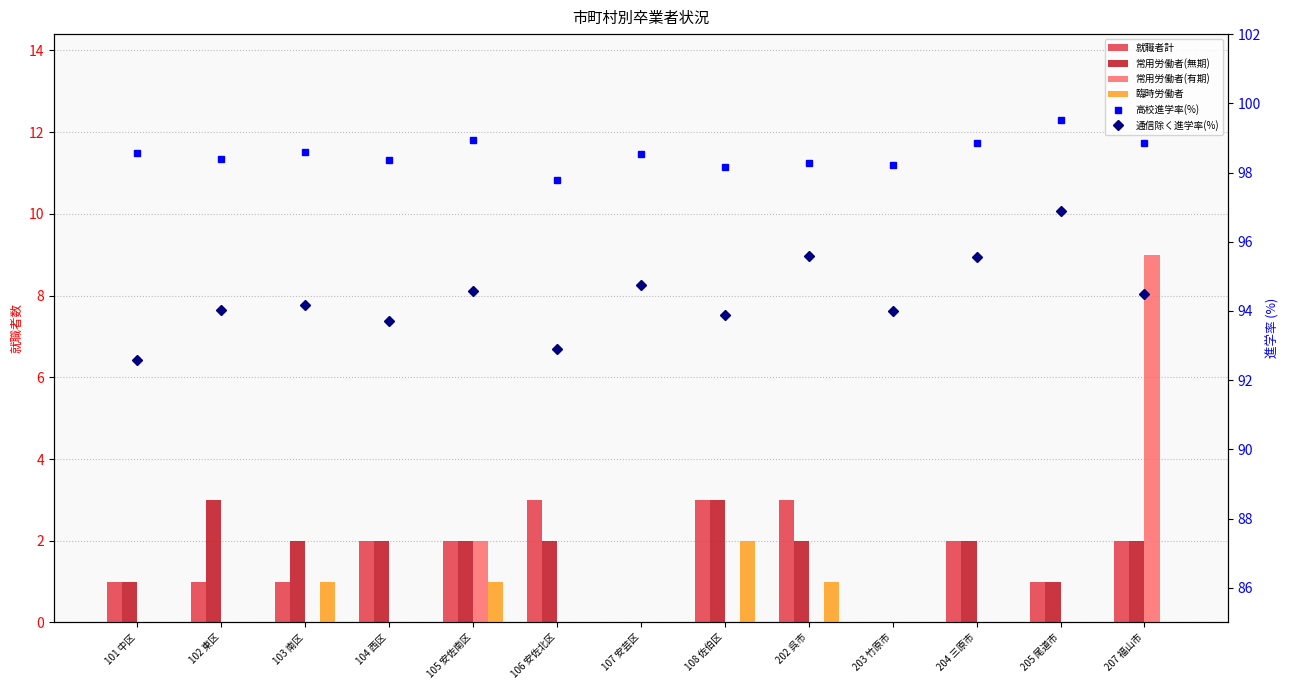

Which series has the largest range (max minus min)?

常用労働者(有期)